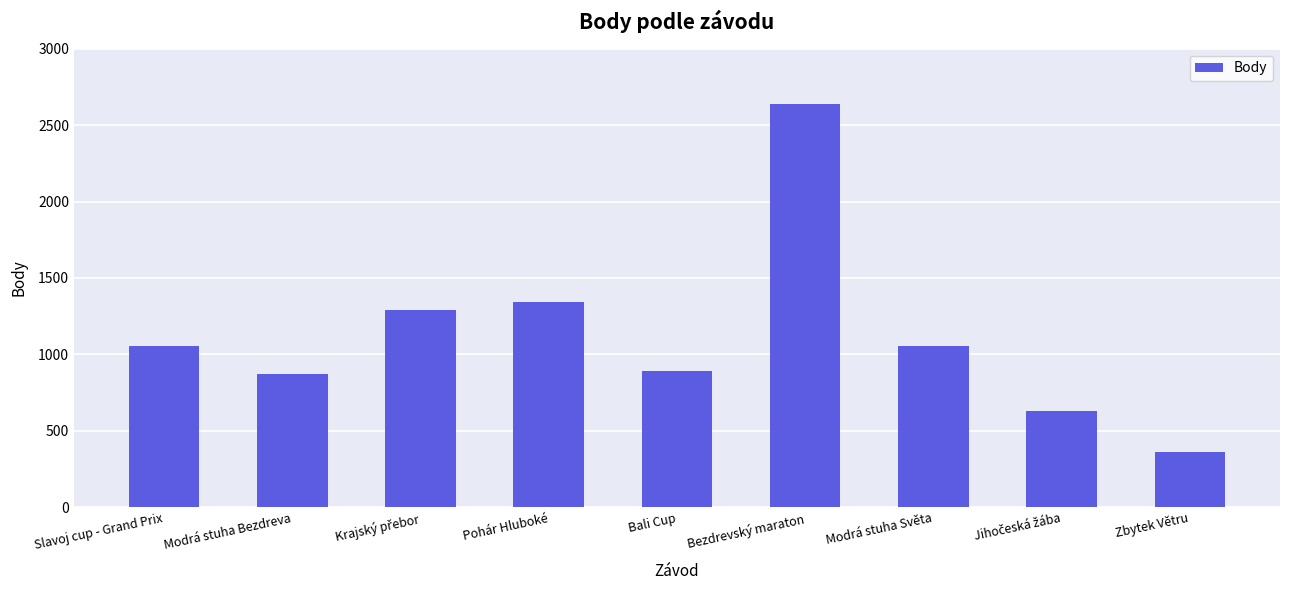

What is the minimum value shown in the chart?

360